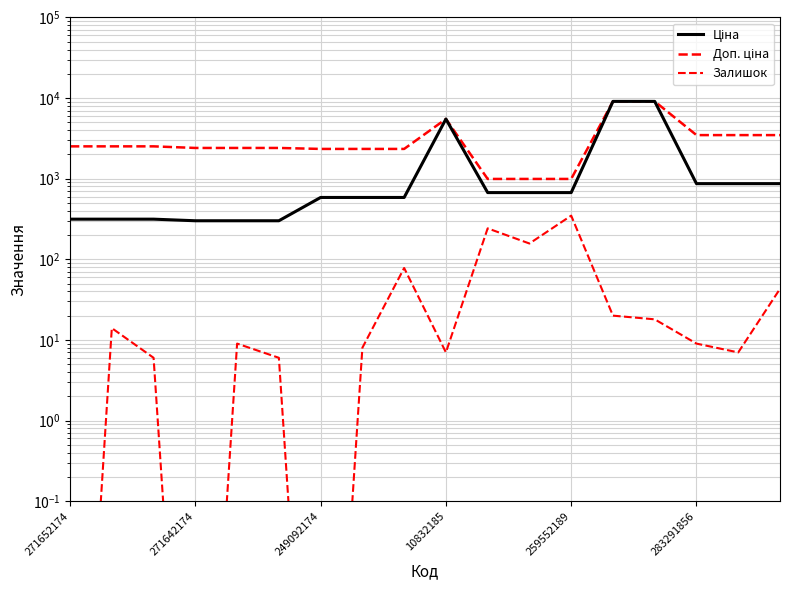

At how many categories does at least one series exceed 5441?

3